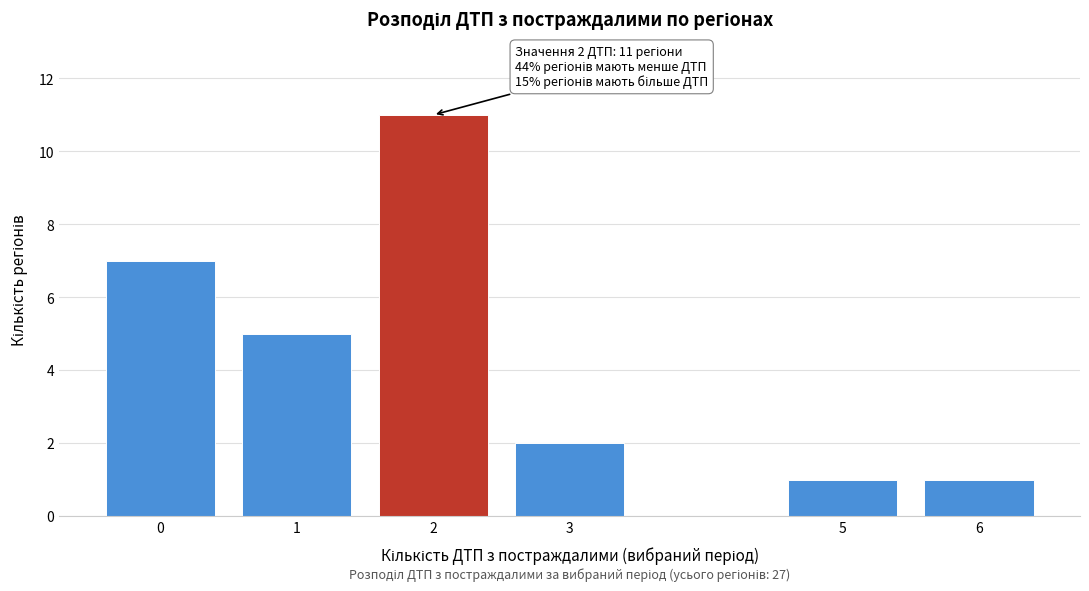

Reading right to left, transcribe all the data shown in this chart.

1	1	2	11	5	7